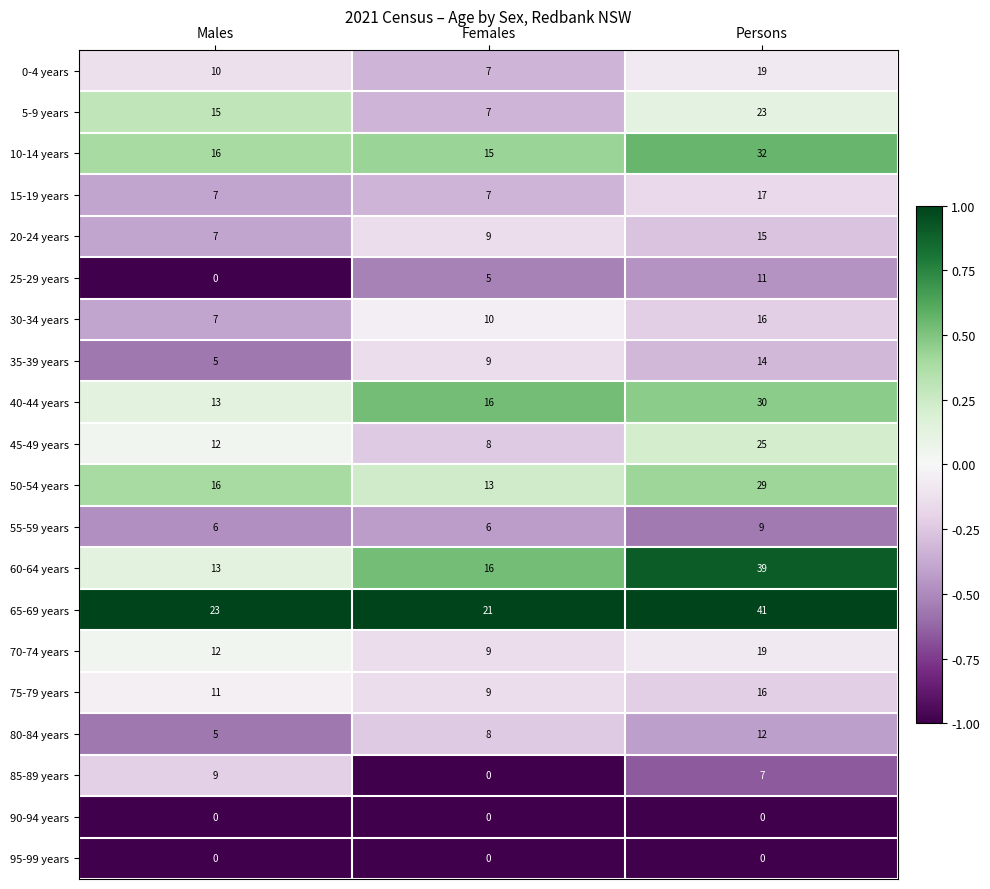

What is the sum of all 65-69 years values?

85